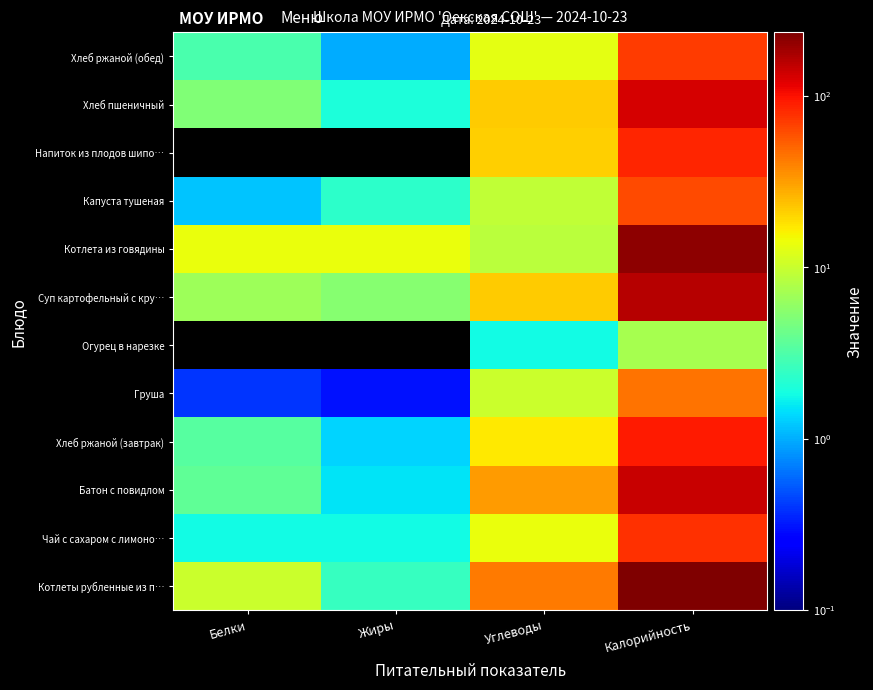

At which category is the sum across all series the highest?

Калорийность